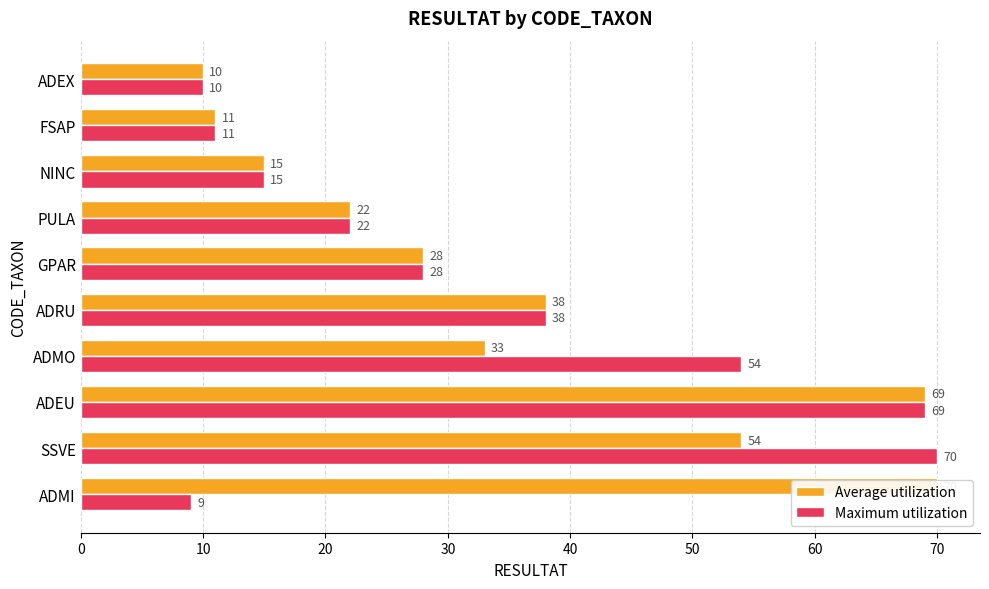

How many bars are there in each group?

2